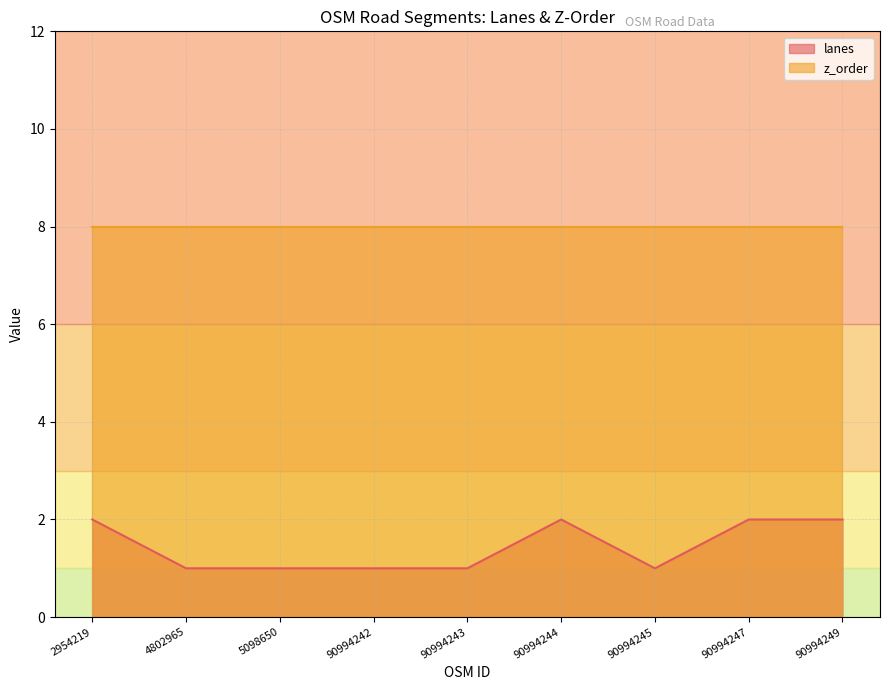

List the labels in order of value, largest first.

2954219, 90994244, 90994247, 90994249, 4802965, 5098650, 90994242, 90994243, 90994245